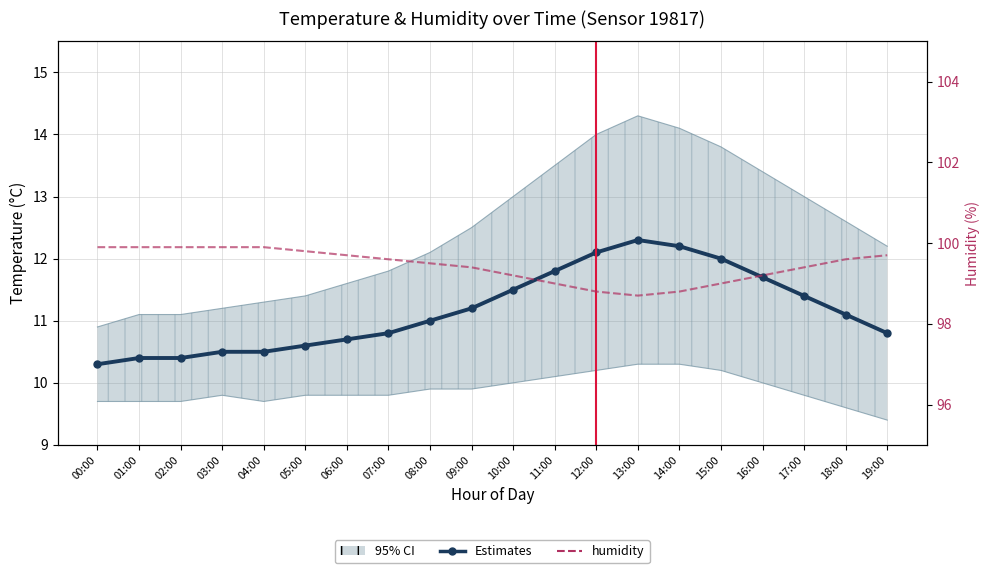

What is the sum of all humidity values?

1988.9